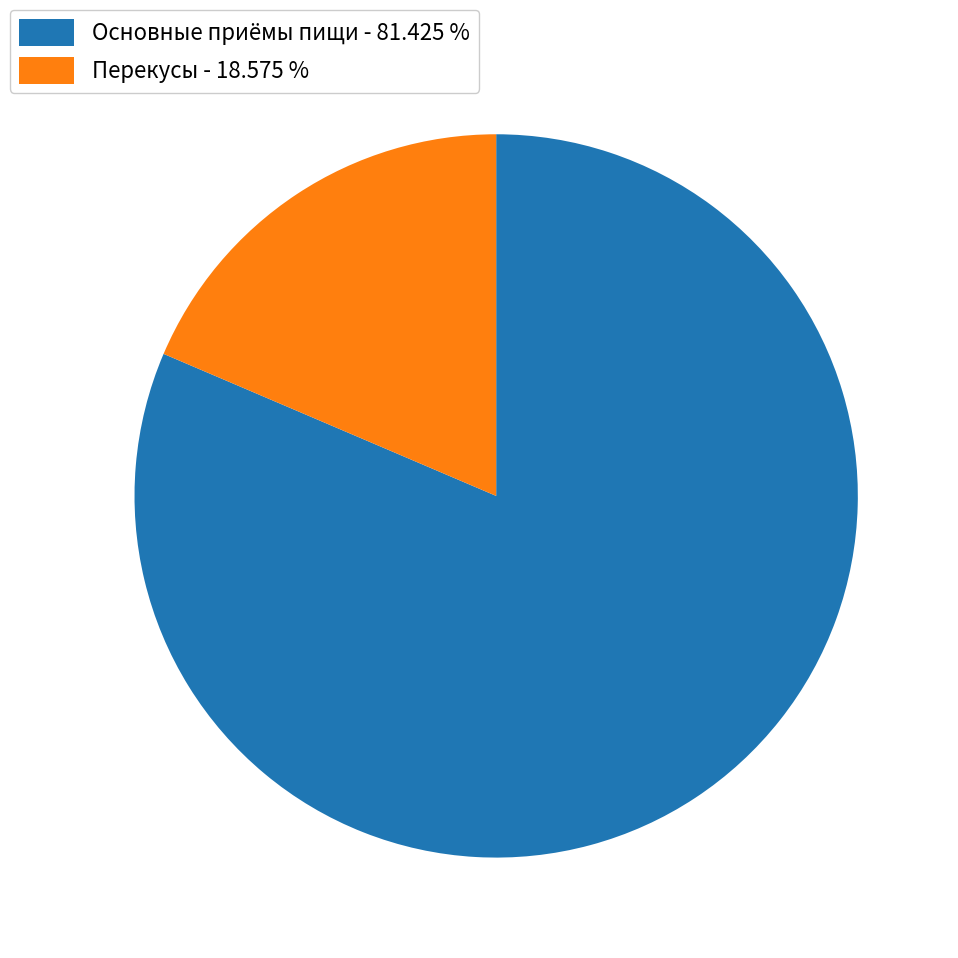

Which has a higher value, Перекусы - 18.575 % or Основные приёмы пищи - 81.425 %?

Основные приёмы пищи - 81.425 %